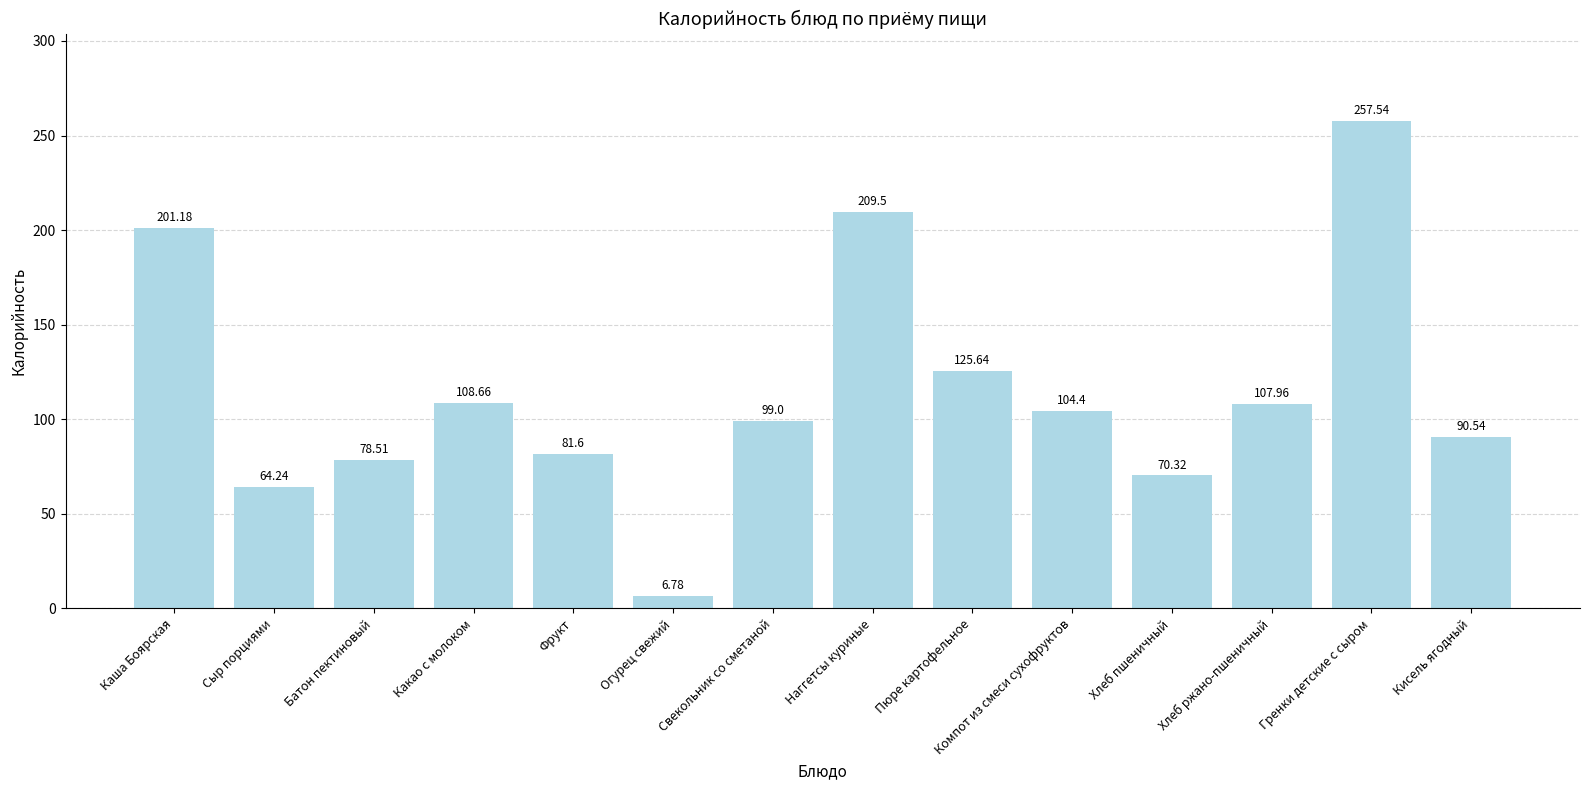

The value at Хлеб ржано-пшеничный is 108.0. True or false?

True